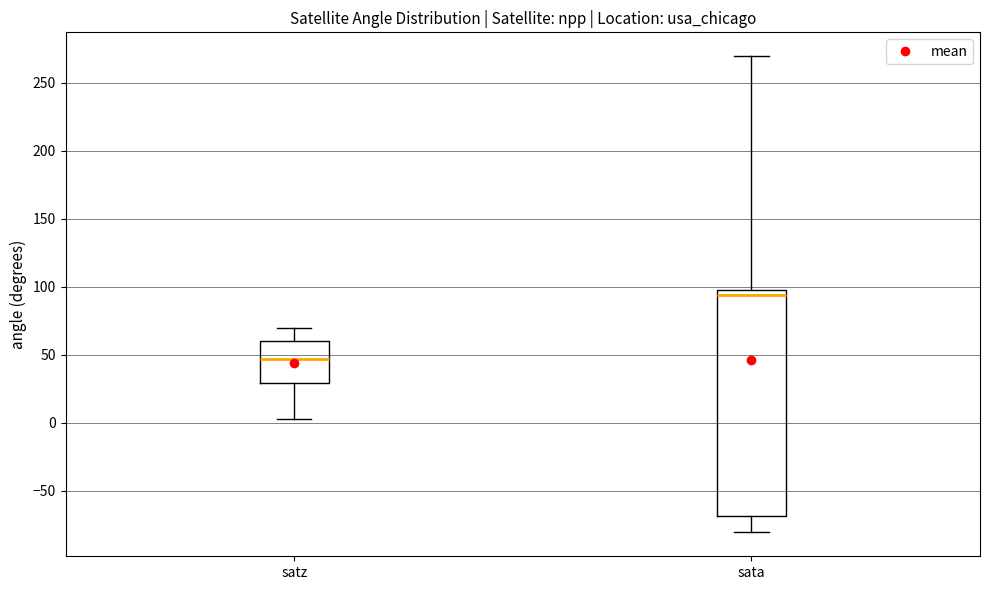

Which box's median line is the highest?

sata